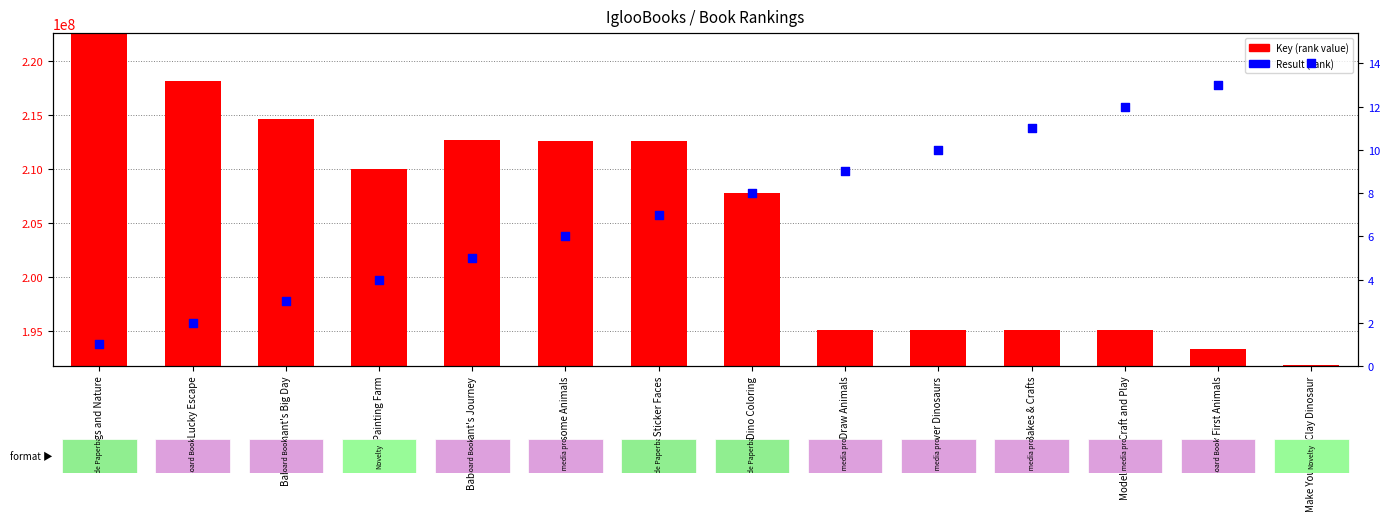

Which series reaches the minimum Y coordinate?

Result (rank)